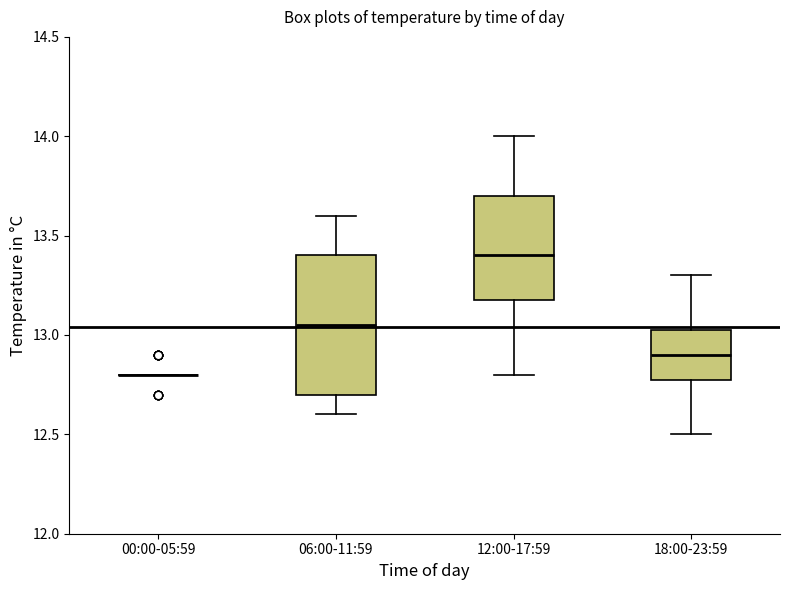

Where does the lower whisker of the box for 12:00-17:59 end on the y-axis? The values are not printed on the chart, so give them approximately, as read against the axis.

12.80